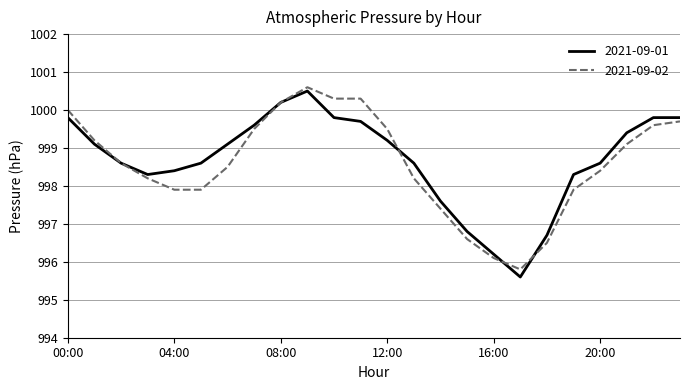

Which series has the widest spread of values?

2021-09-01